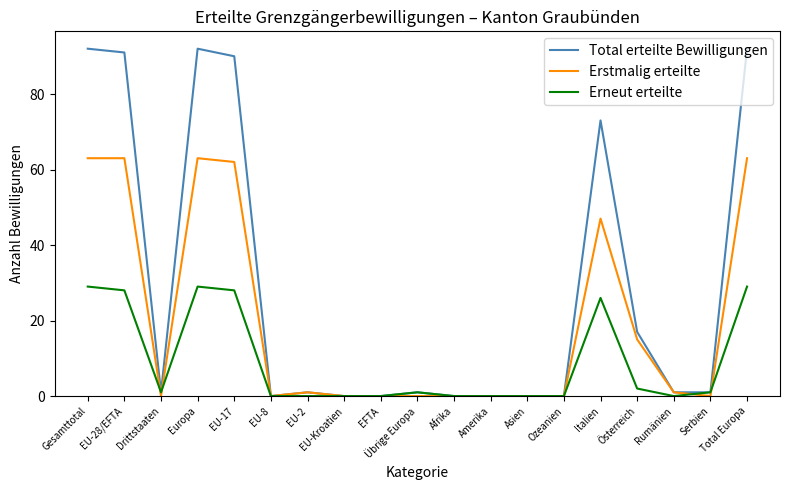

The value of Total erteilte Bewilligungen at EU-28/EFTA is 158. True or false?

False